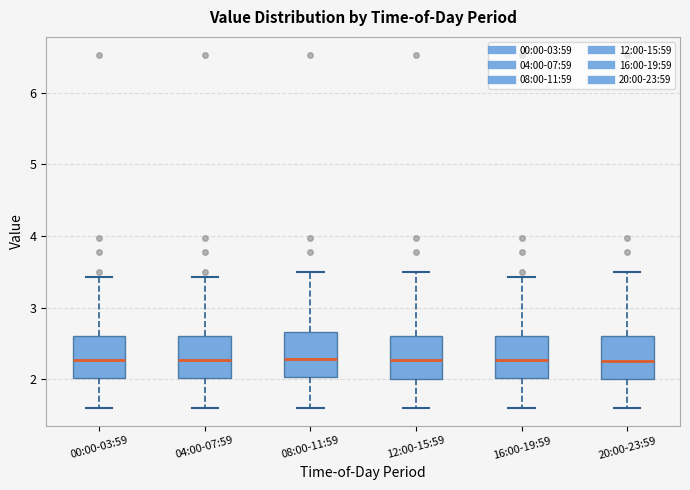

Reading left to right, transcribe this box plot: for each box, give where its median line is, the range the box spans, and where its two whiskers end, as read against the y-axis. The values are not printed on the chart, so give them approximately, as read against the axis.

00:00-03:59: median 2.3, box 2.0 to 2.6, whiskers 1.6 to 3.4
04:00-07:59: median 2.3, box 2.0 to 2.6, whiskers 1.6 to 3.4
08:00-11:59: median 2.3, box 2.0 to 2.7, whiskers 1.6 to 3.5
12:00-15:59: median 2.3, box 2.0 to 2.6, whiskers 1.6 to 3.5
16:00-19:59: median 2.3, box 2.0 to 2.6, whiskers 1.6 to 3.4
20:00-23:59: median 2.3, box 2.0 to 2.6, whiskers 1.6 to 3.5